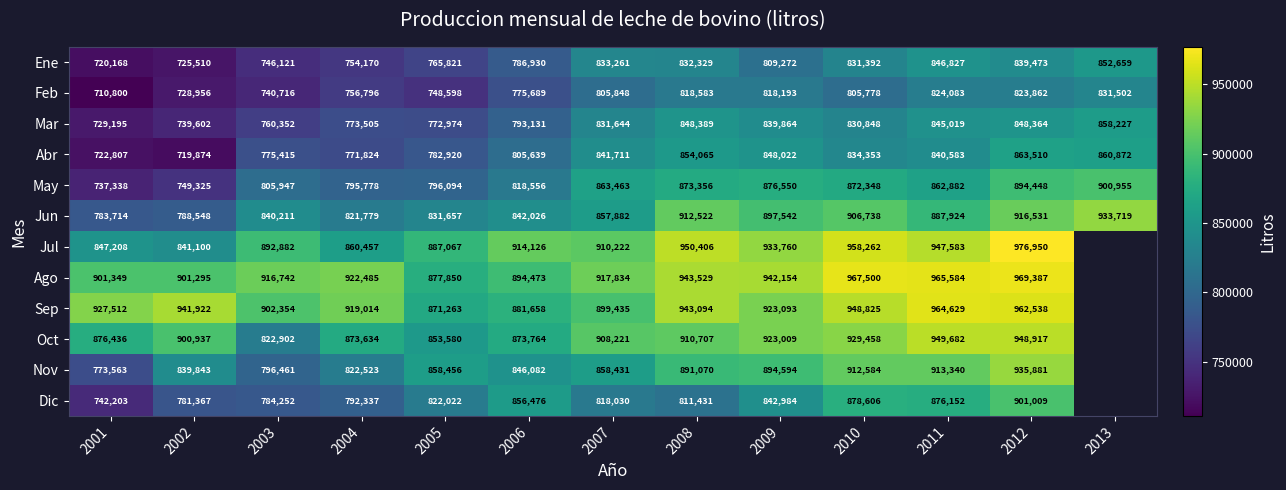

At which category does the chart reach its minimum across all series?

2013